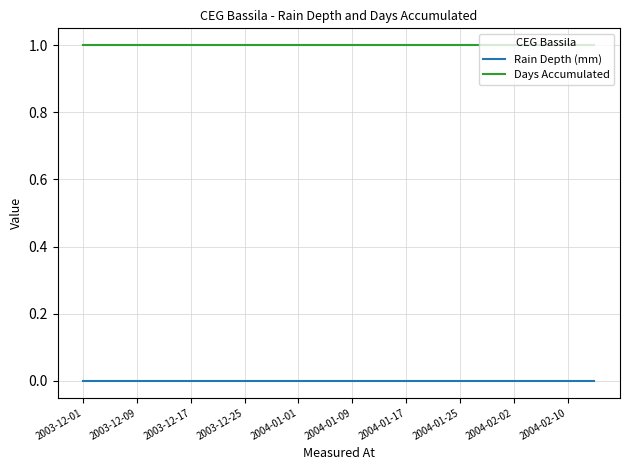

Reading left to right, list all the values displayed in this chart.

Rain Depth (mm): 0	0	0	0	0	0	0	0	0	0	0	0	0	0	0	0	0	0	0	0
Days Accumulated: 1	1	1	1	1	1	1	1	1	1	1	1	1	1	1	1	1	1	1	1